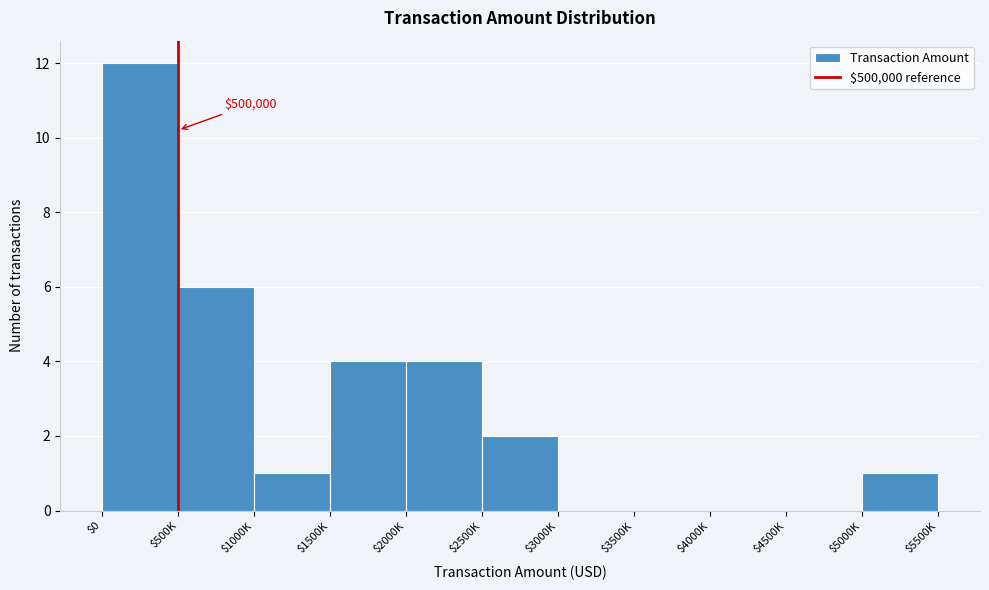

The value at $500K is 6. True or false?

True